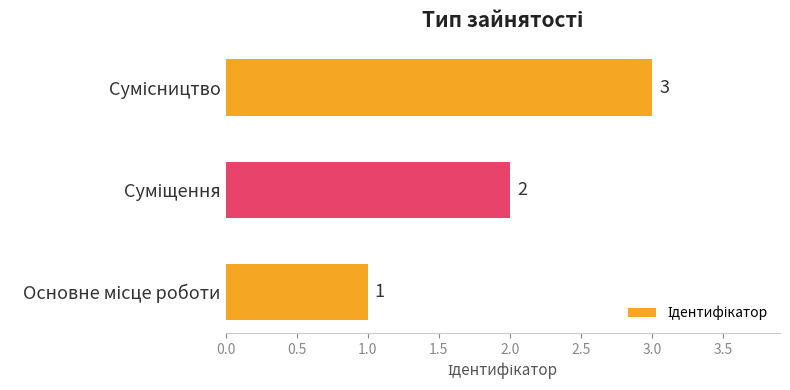

How many values are between 1 and 3?

3